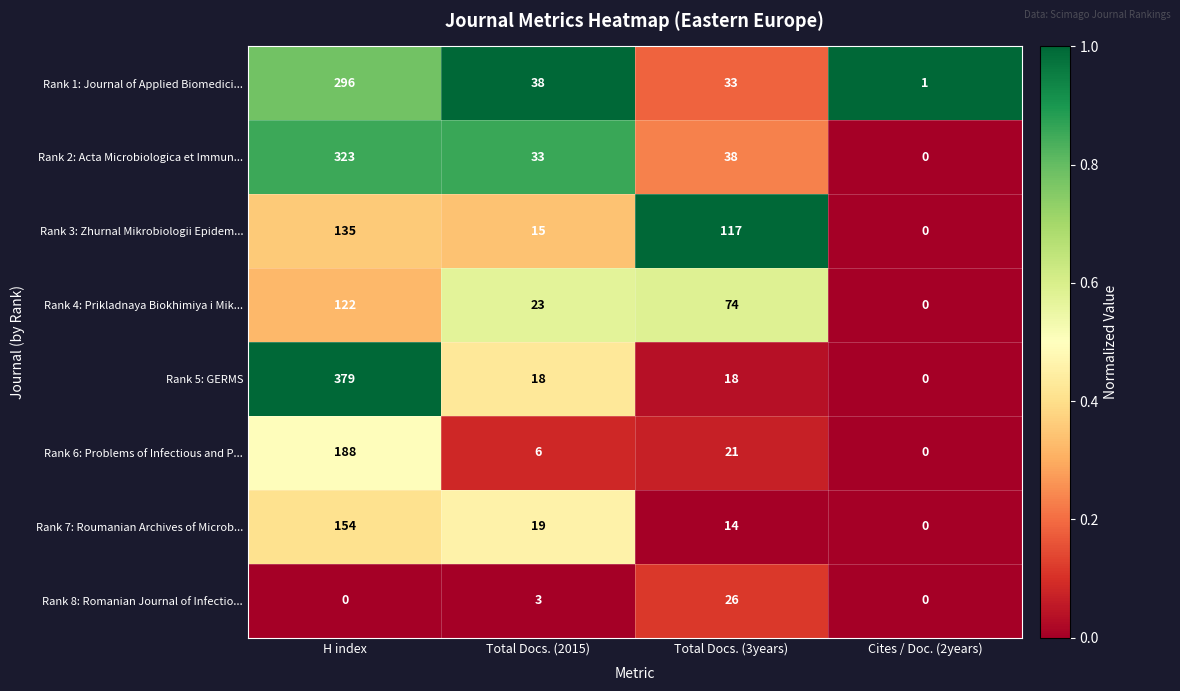

What is the sum of all Rank 2: Acta Microbiologica et Immun... values?

394